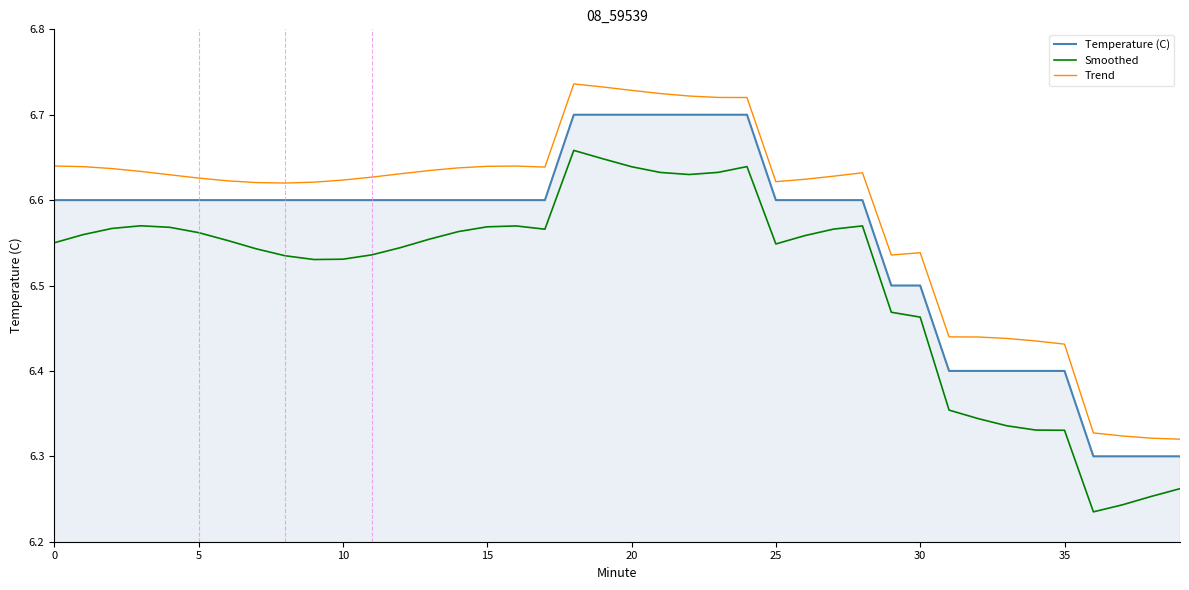

List the series in order of their peak value, highest first.

Trend, Temperature (C), Smoothed